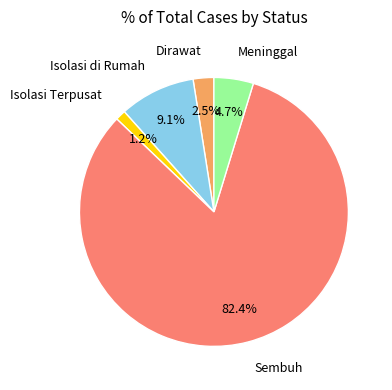

Does any single category account for the majority?

Yes